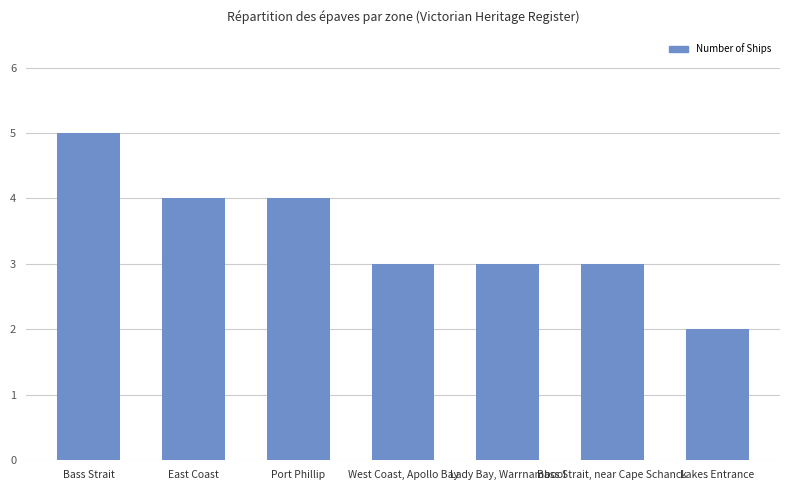

What is the smallest value displayed?

2